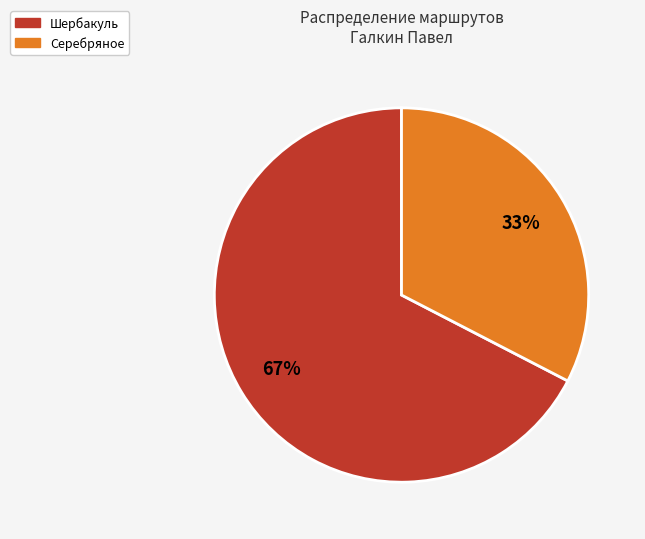

Does any single category account for the majority?

Yes